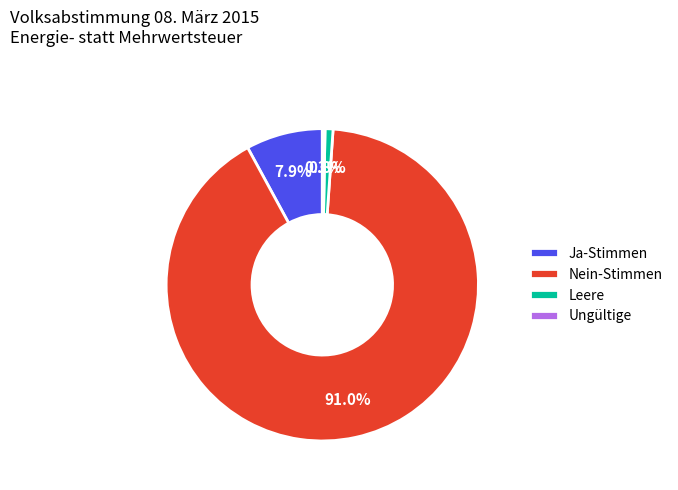

Is the sum of Leere and Nein-Stimmen greater than half?

Yes